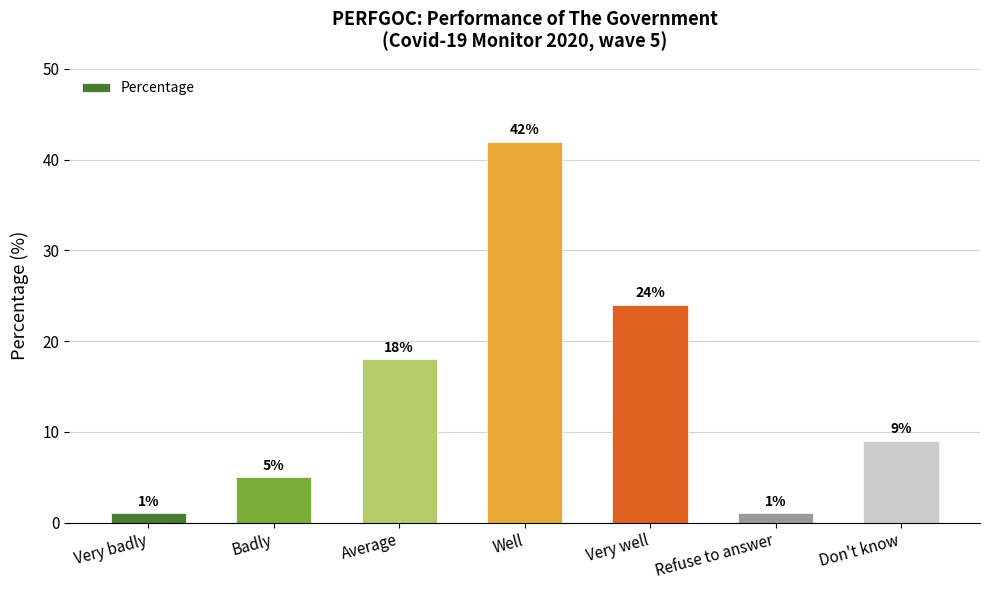

The value at Badly is 7. True or false?

False